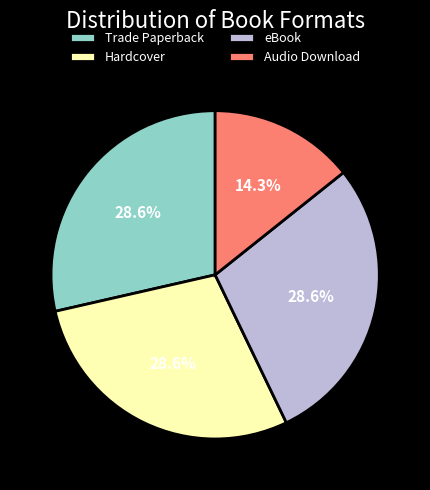

Does any single category account for the majority?

No